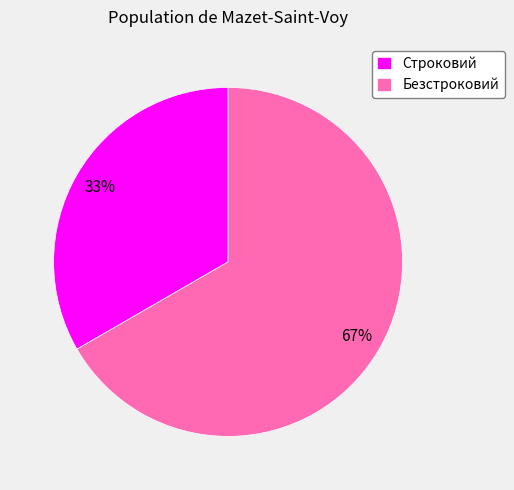

Combined, do Безстроковий and Строковий account for over 50%?

Yes